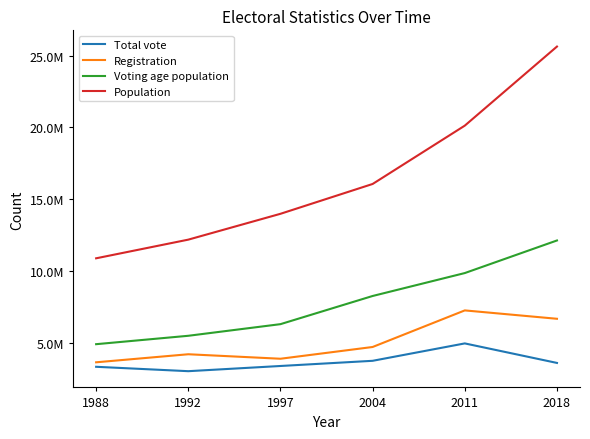

Reading left to right, extract all data points from this chart.

Total vote: 1988=3321872	1992=3015440	1997=3377833	2004=3738759	2011=4951434	2018=3590681
Registration: 1988=3634568	1992=4195687	1997=3882725	2004=4701953	2011=7251651	2018=6667754
Voting age population: 1988=4897350	1992=5482800	1997=6293250	2004=8256564	2011=9854578	2018=12125696
Population: 1988=10883000	1992=12184000	1997=13985000	2004=16063678	2011=20129878	2018=25640965